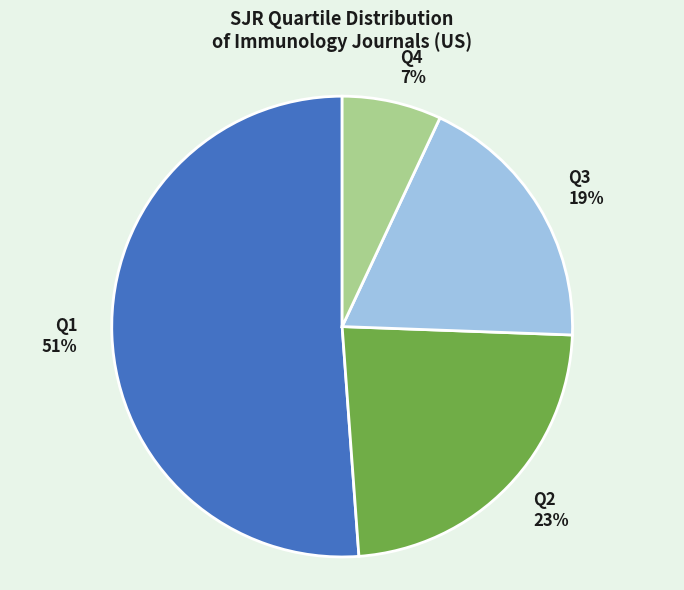

Is the sum of Q2 and Q4 greater than half?

No